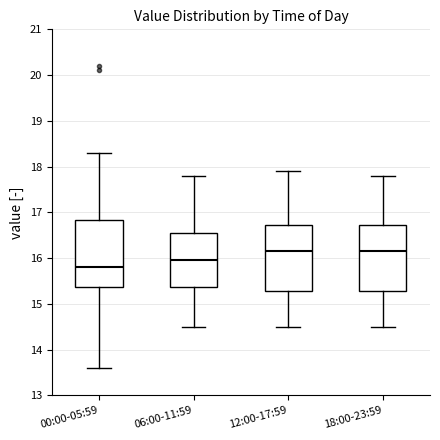

Reading left to right, transcribe this box plot: for each box, give where its median line is, the range the box spans, and where its two whiskers end, as read against the y-axis. The values are not printed on the chart, so give them approximately, as read against the axis.

00:00-05:59: median 15.8, box 15.4 to 16.8, whiskers 13.6 to 18.3
06:00-11:59: median 16.0, box 15.4 to 16.6, whiskers 14.5 to 17.8
12:00-17:59: median 16.2, box 15.3 to 16.7, whiskers 14.5 to 17.9
18:00-23:59: median 16.2, box 15.3 to 16.7, whiskers 14.5 to 17.8